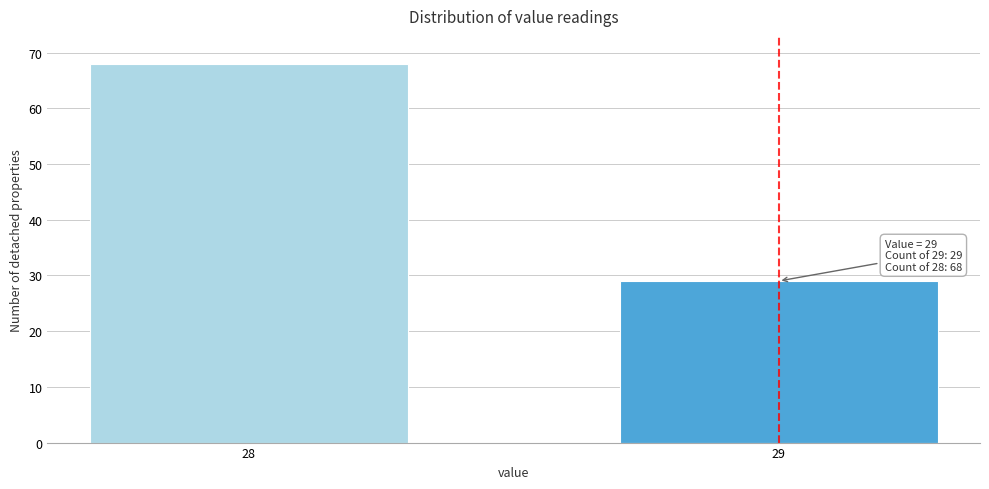

Reading left to right, transcribe all the data shown in this chart.

68	29